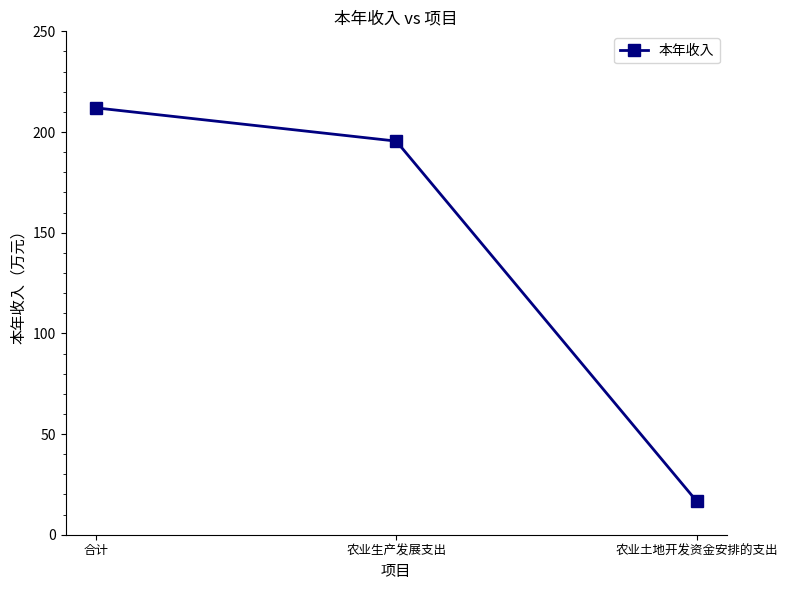

What is the average value?

141.3